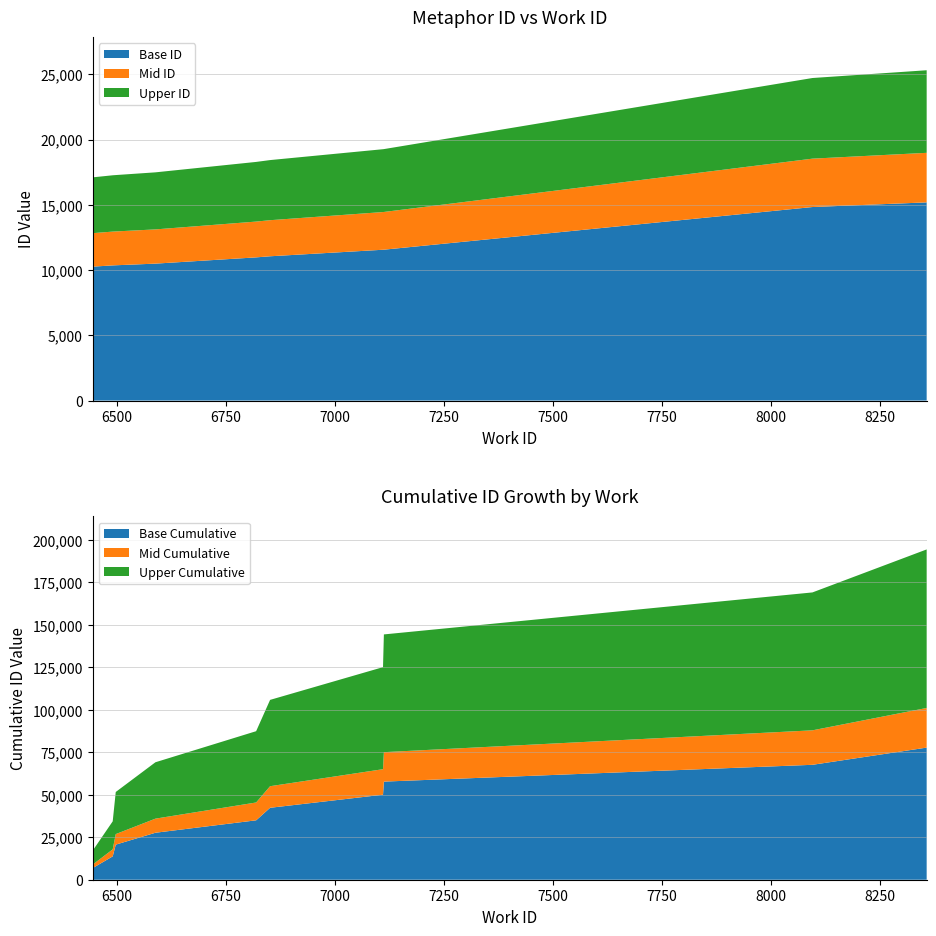

Reading left to right, transcribe all the data shown in this chart.

17103	17262	17279	17487	18286	18427	19260	19268	24715	25310